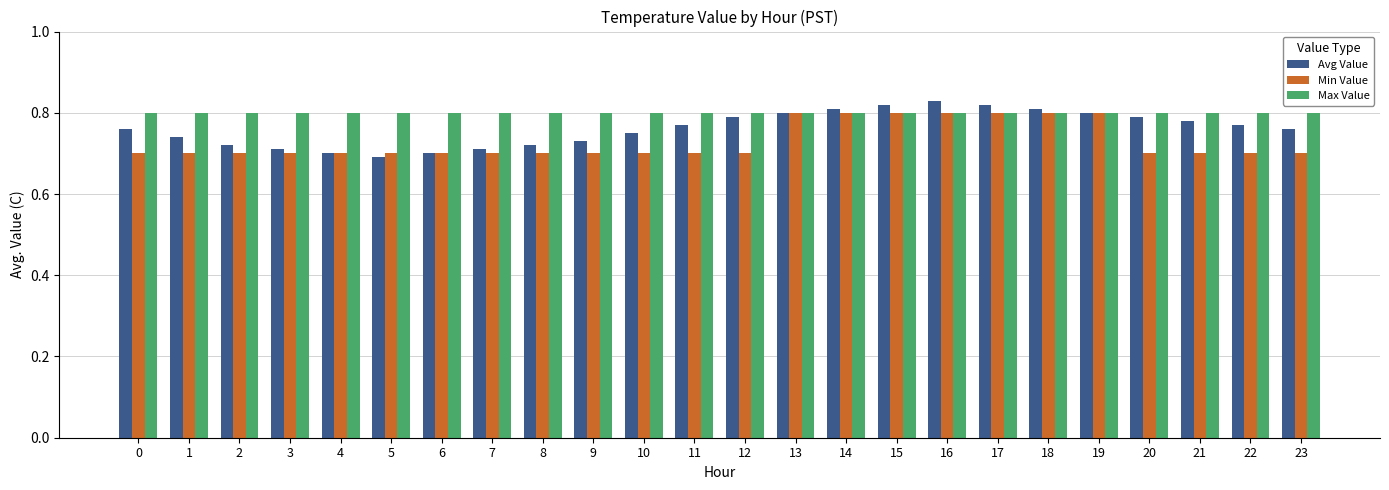

Is it true that Avg Value equals 0.8 at 0?

True